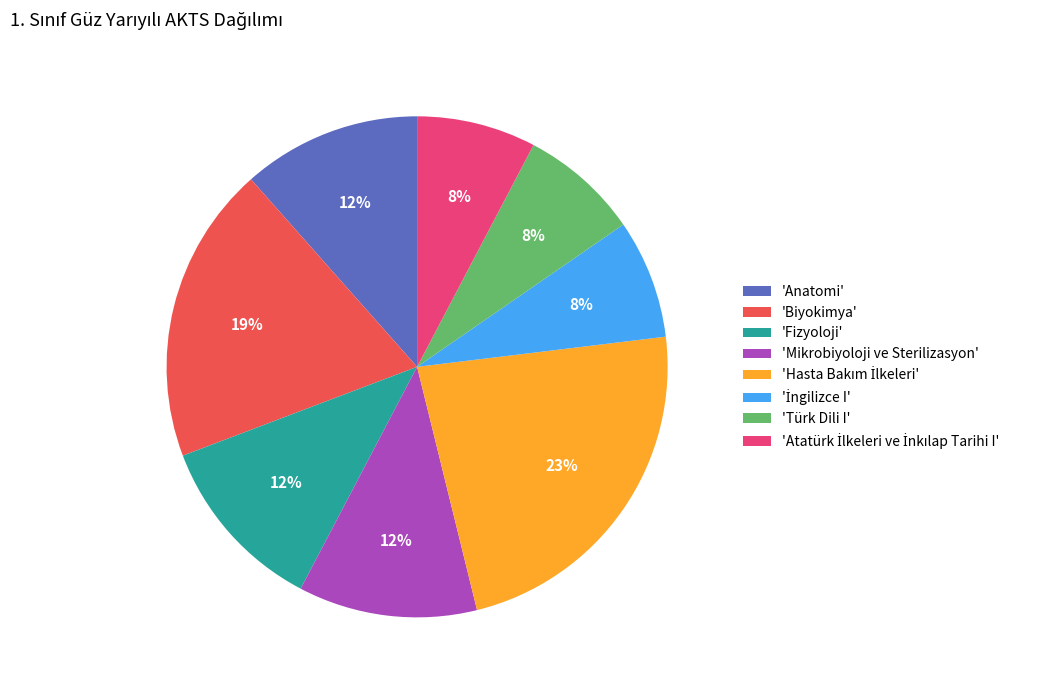

Does any single category account for the majority?

No